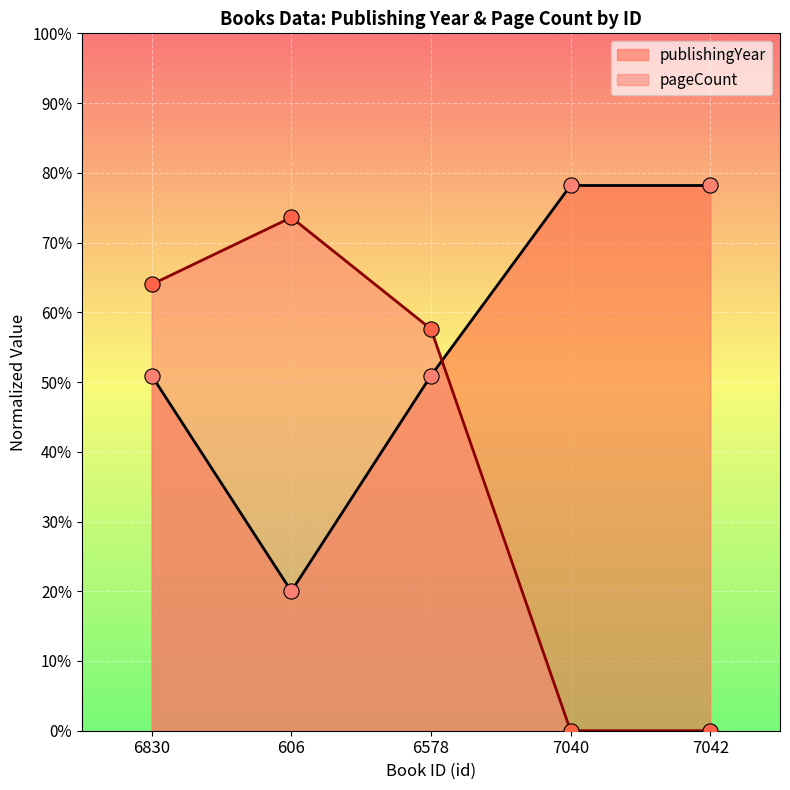

Which series reaches the minimum Y coordinate?

pageCount